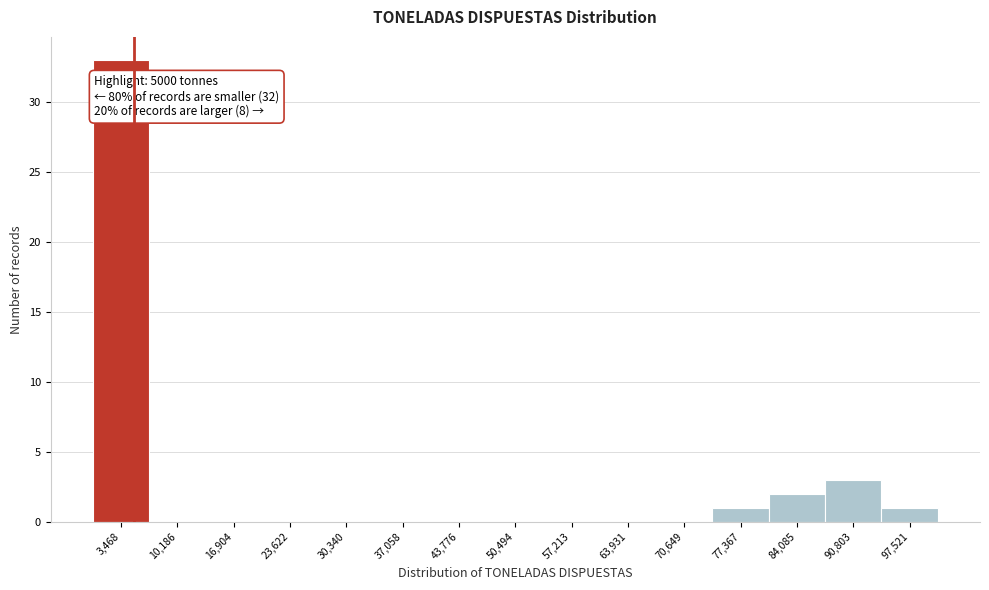

Over which range of the x-axis is the bar tallest?

0 to 7000